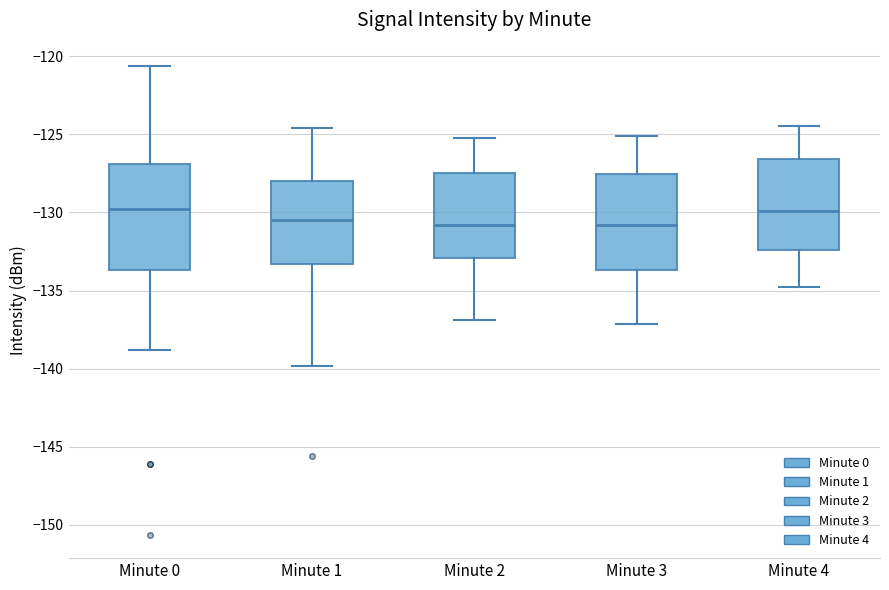

Reading left to right, transcribe this box plot: for each box, give where its median line is, the range the box spans, and where its two whiskers end, as read against the y-axis. The values are not printed on the chart, so give them approximately, as read against the axis.

Minute 0: median -130.0, box -133.5 to -127.0, whiskers -139.0 to -120.5
Minute 1: median -130.5, box -133.5 to -128.0, whiskers -140.0 to -124.5
Minute 2: median -131.0, box -133.0 to -127.5, whiskers -137.0 to -125.0
Minute 3: median -131.0, box -133.5 to -127.5, whiskers -137.0 to -125.0
Minute 4: median -130.0, box -132.5 to -126.5, whiskers -135.0 to -124.5